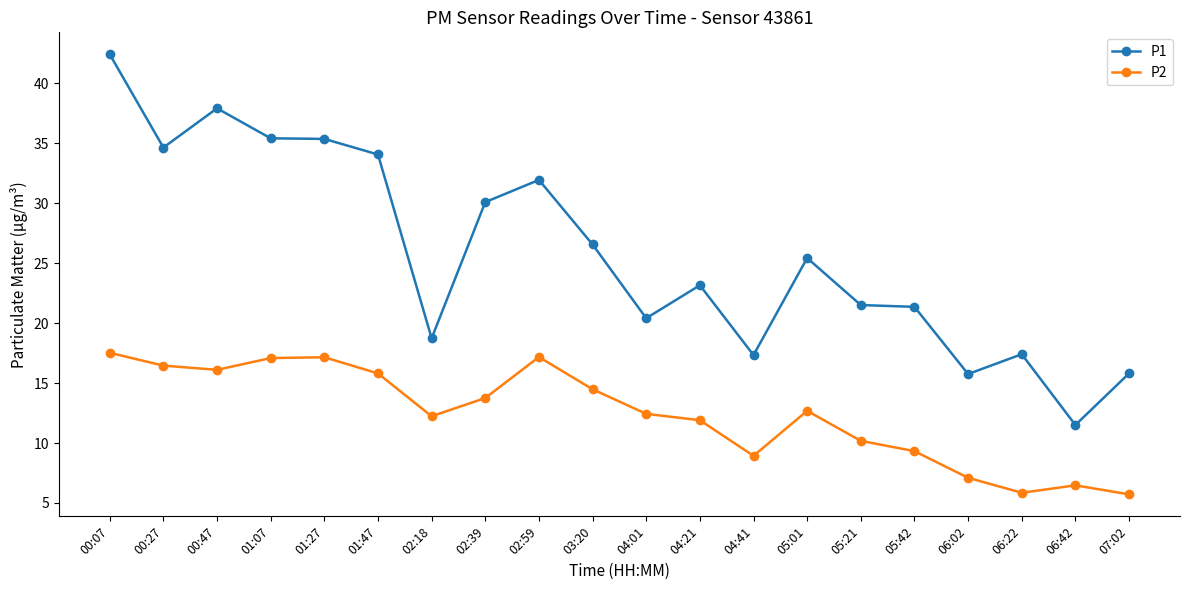

What is the label of the 1st point from the right?

07:02